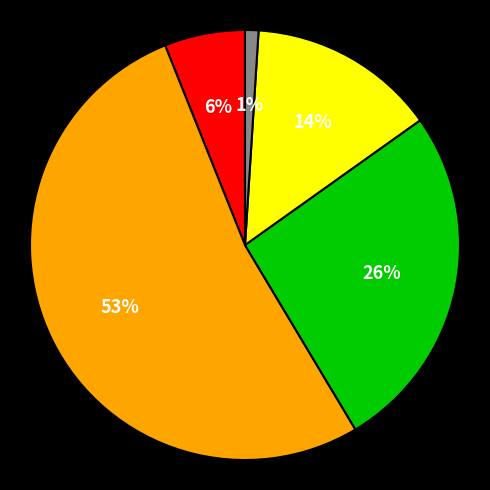

To the nearest percent, what is the difference between the largest and smallest slice percentages?

52%